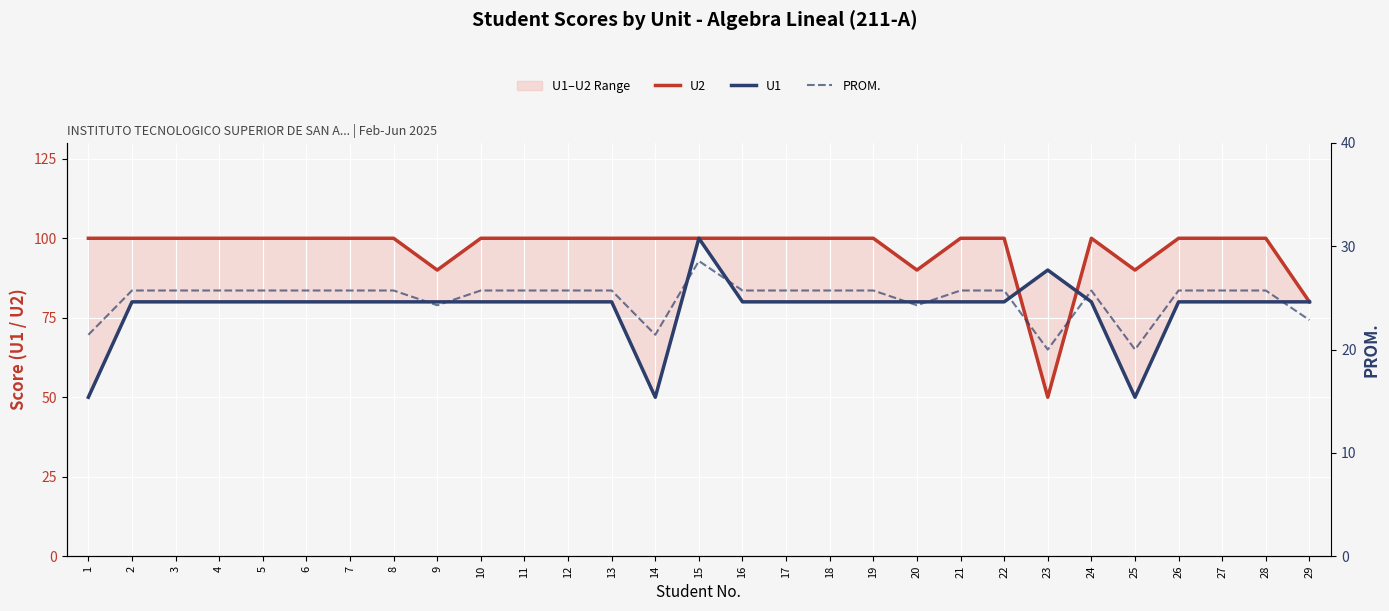

Which series has the largest total across all categories?

U2